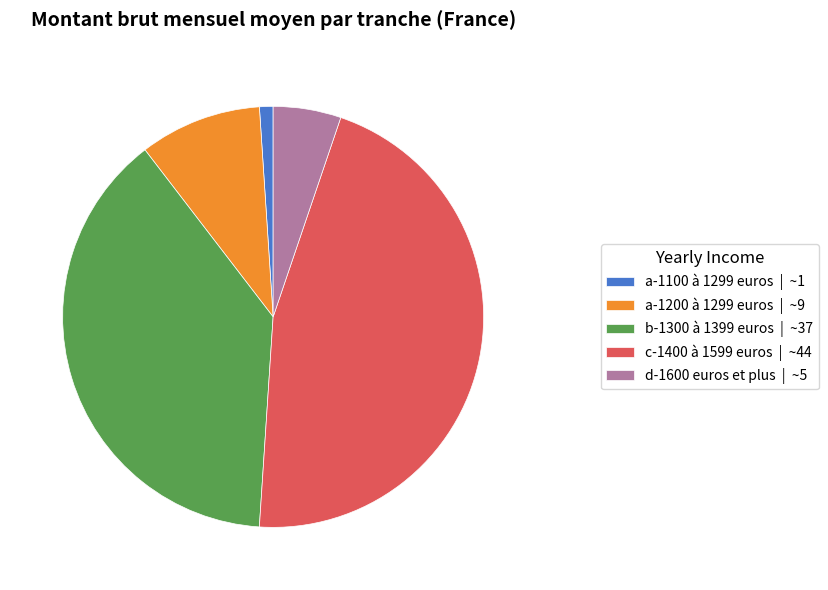

The a-1200 à 1299 euros | ~9 slice represents 9% of the pie. True or false?

True